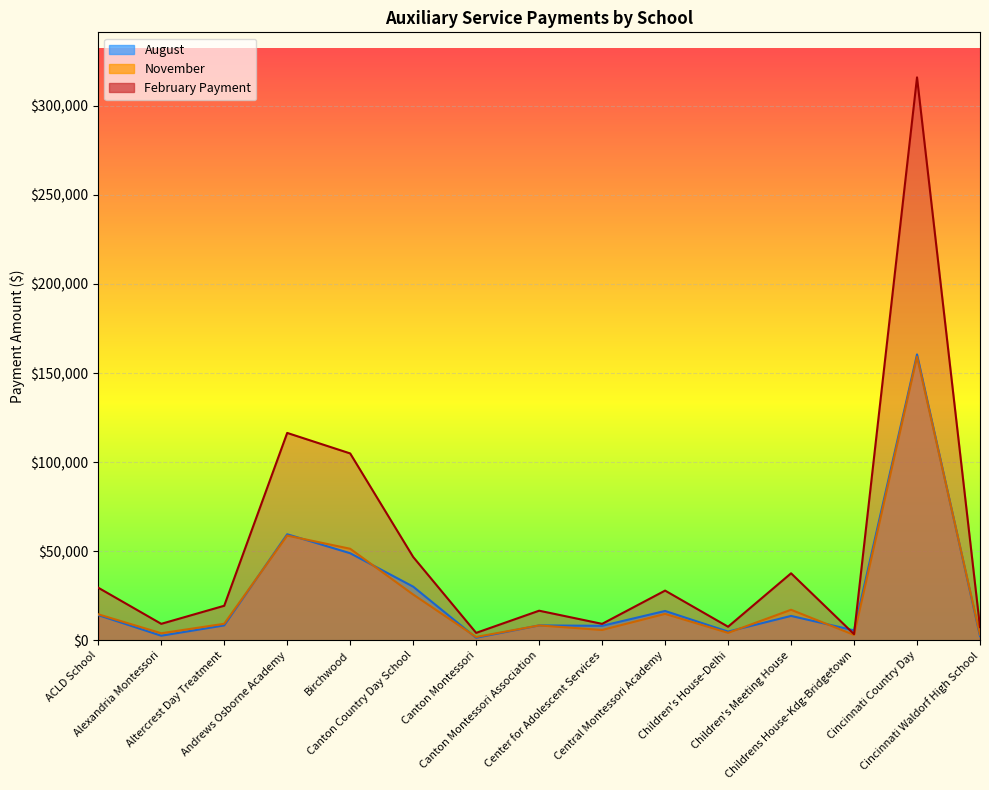

What are all the series names shown in the legend?

August, November, February Payment